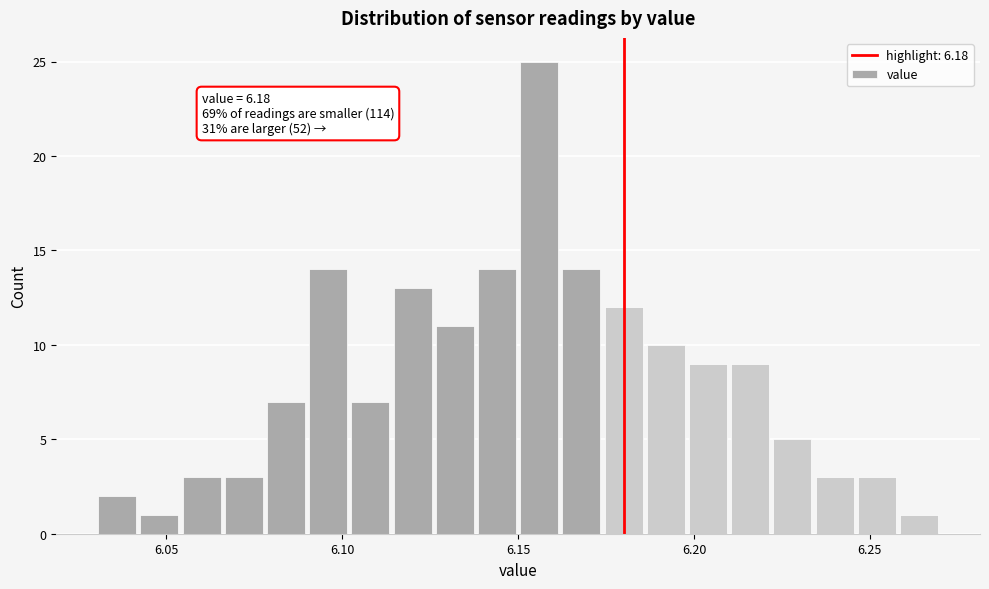

Read against the x-axis, roughly where is the centre of the tallest bar?

6.155